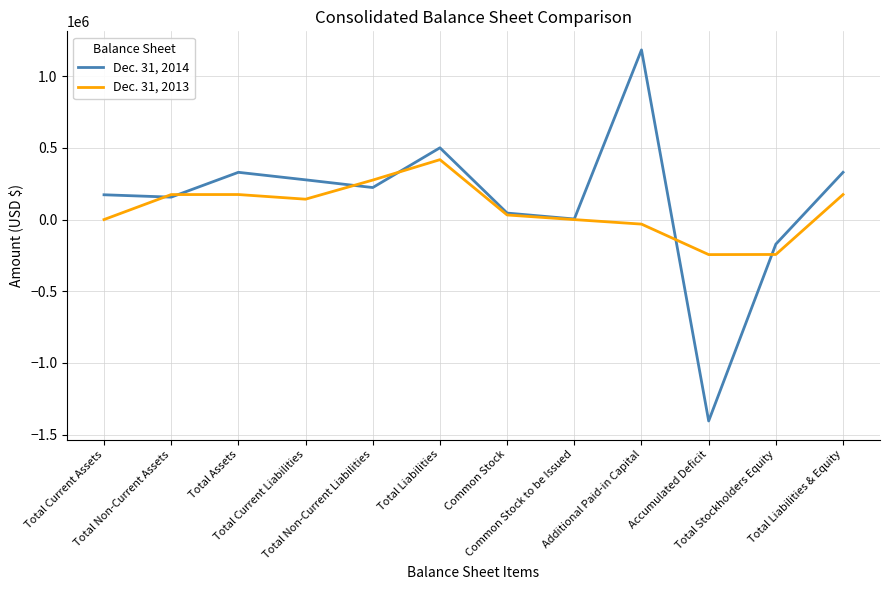

At which label does Dec. 31, 2013 first exceed 142459?

Total Non-Current Assets